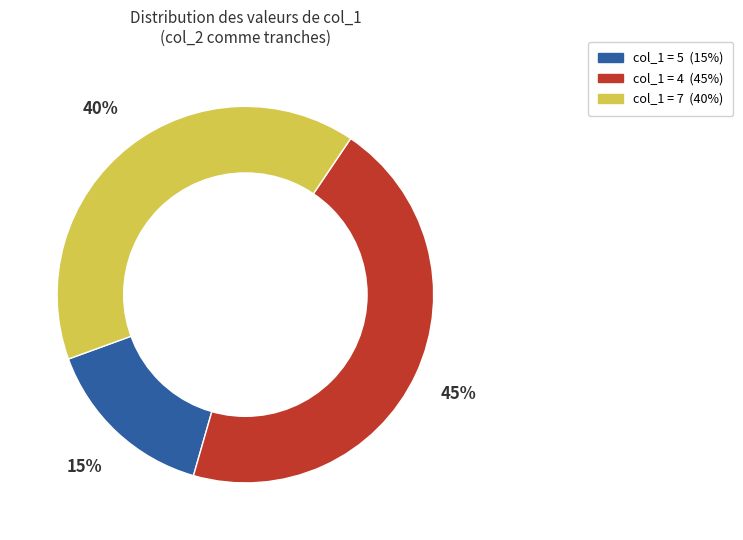

To the nearest percent, what is the difference between the largest and smallest slice percentages?

30%